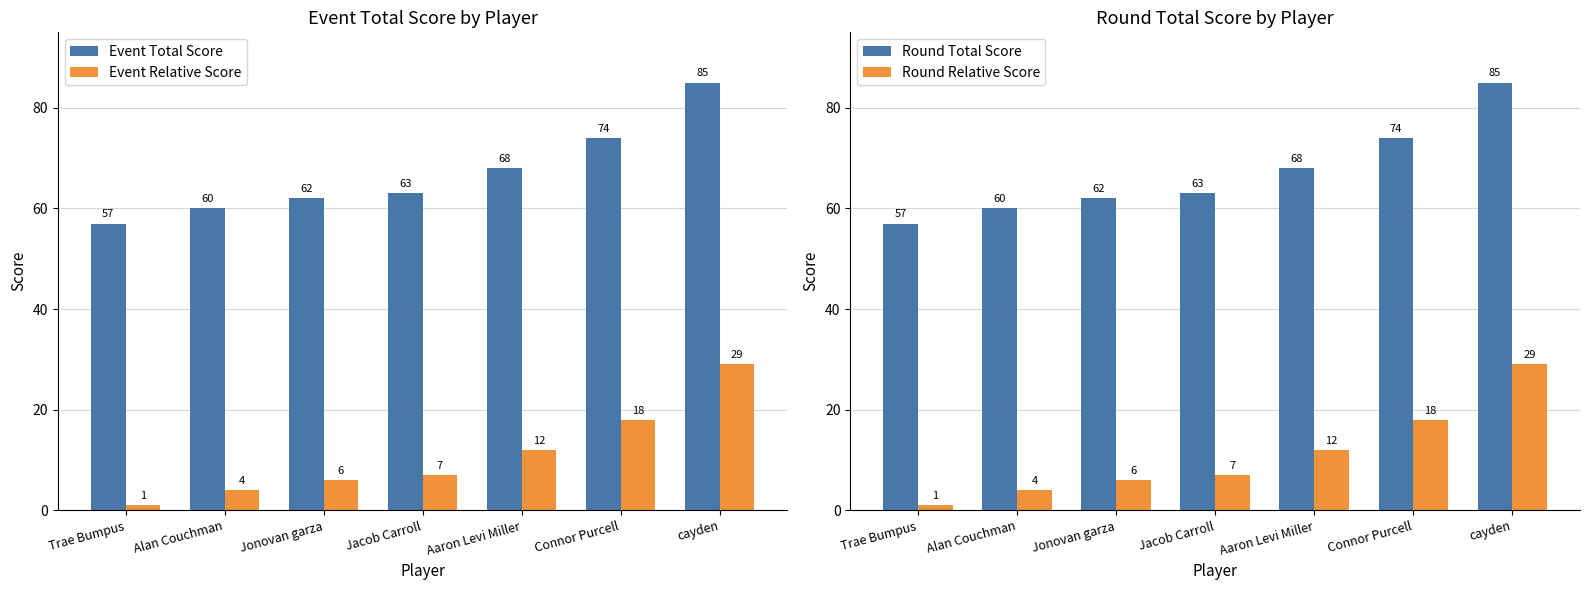

True or false: Event Relative Score has a value of 12 at Aaron Levi Miller.

True